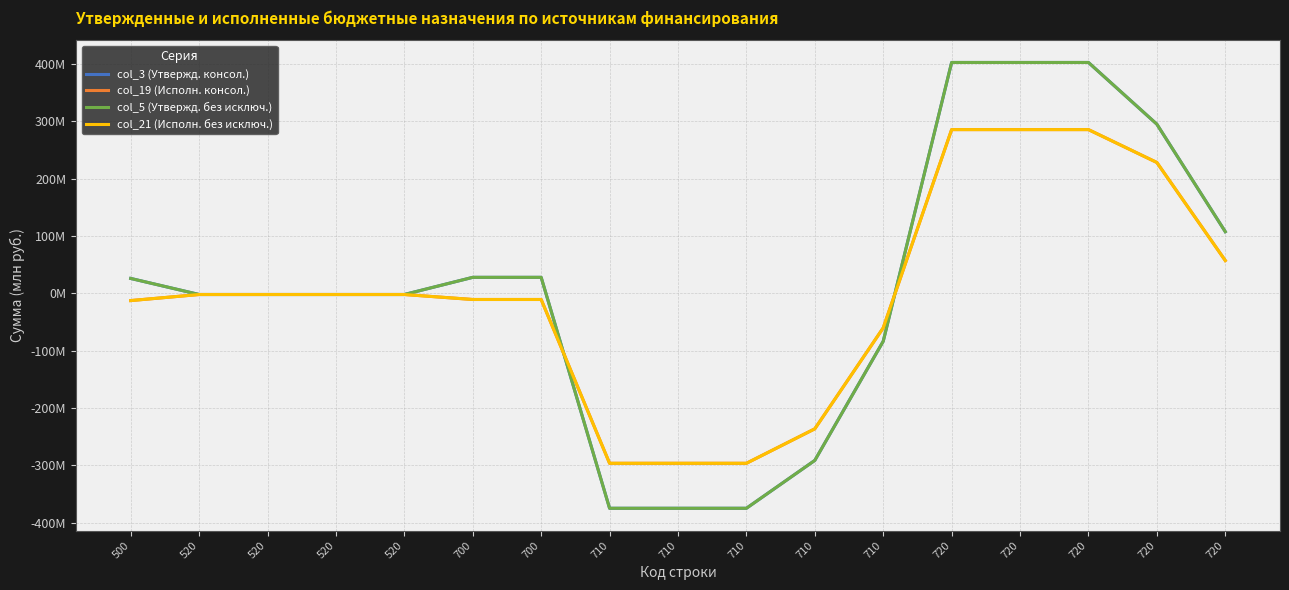

Where does the col_21 (Исполн. без исключ.) series first go above -1?

720